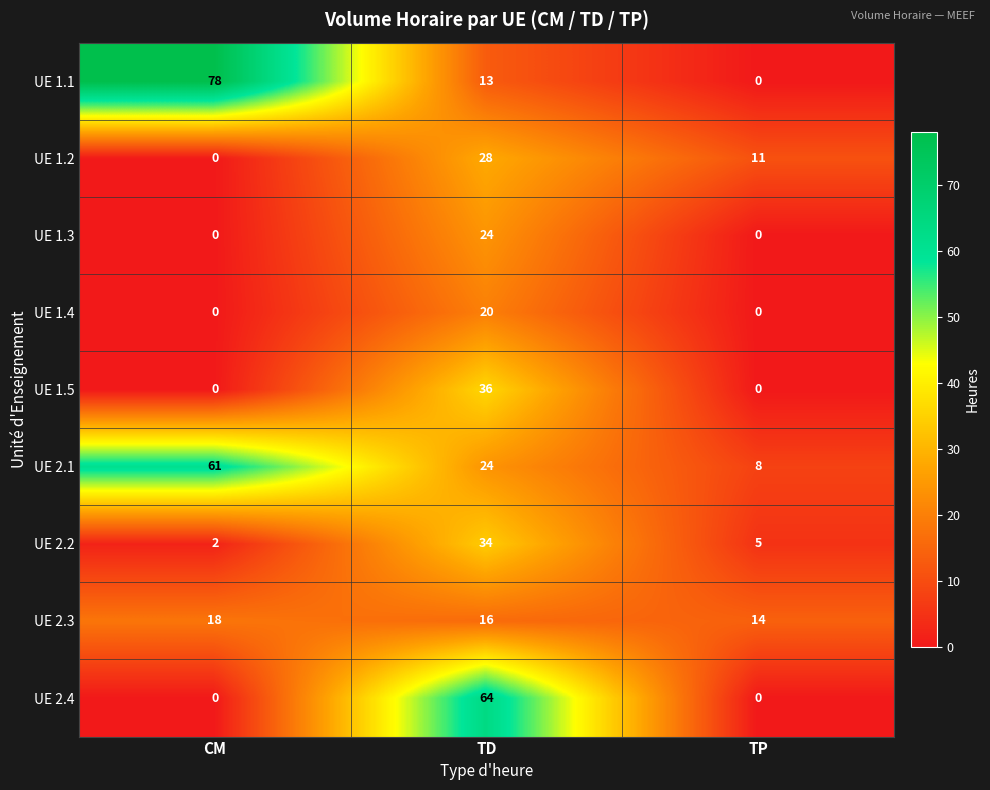

True or false: UE 1.4 has a value of -10 at TP.

False